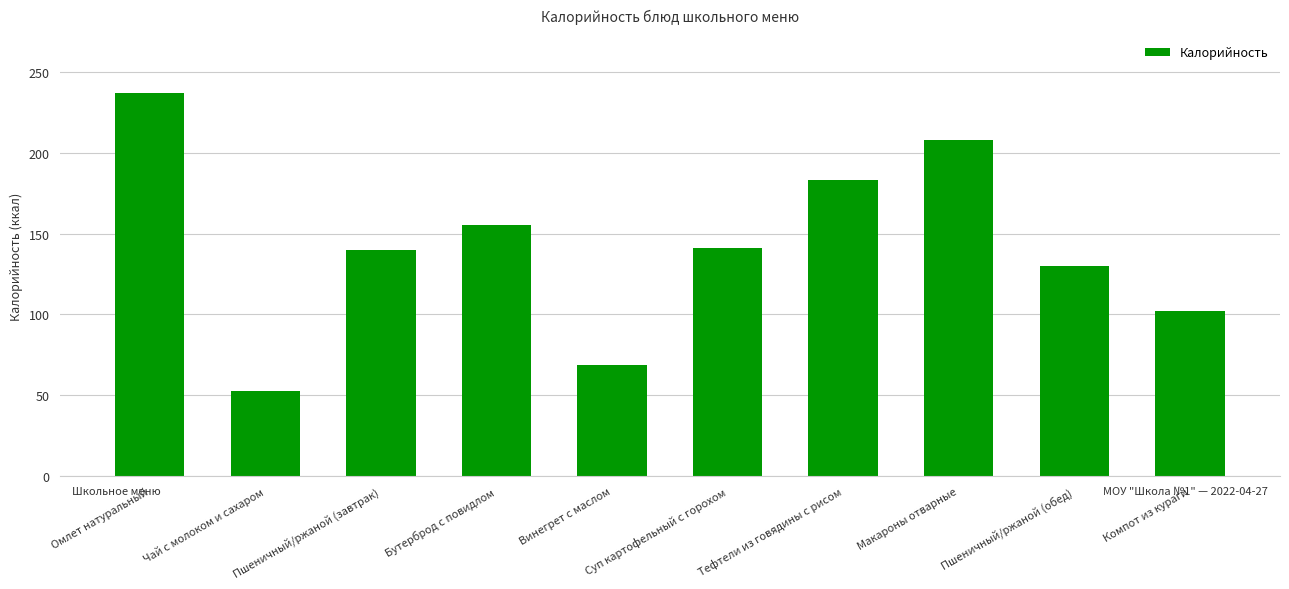

What is the change in value from Чай с молоком и сахаром to Компот из кураги?

+49.3